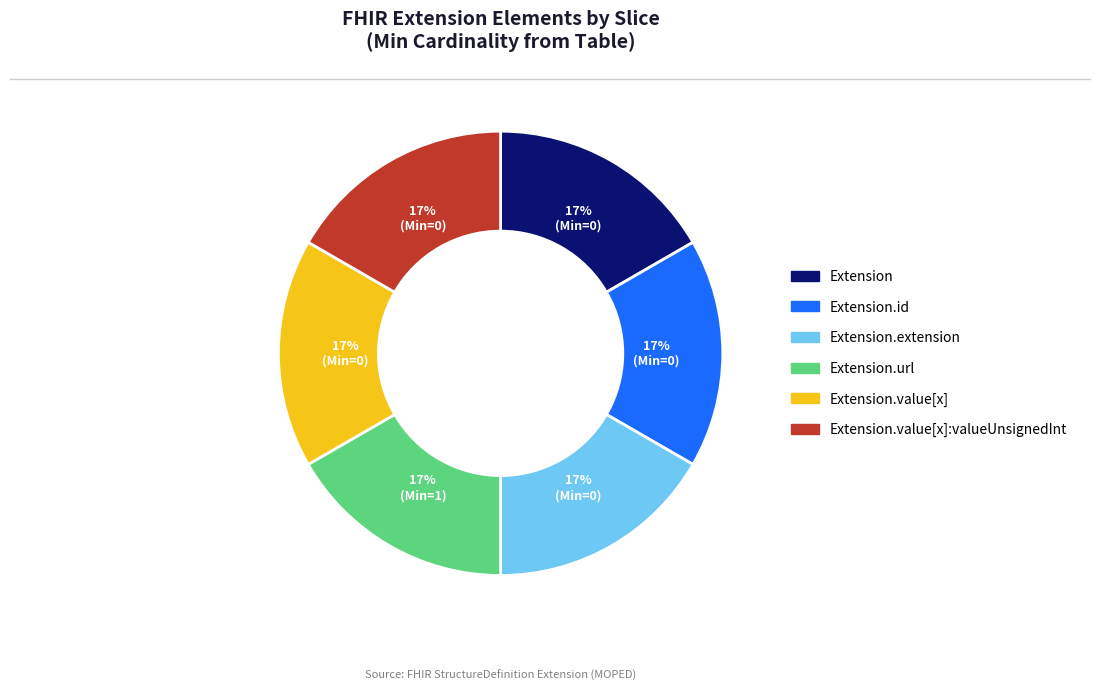

To the nearest percent, what is the average slice percentage?

17%